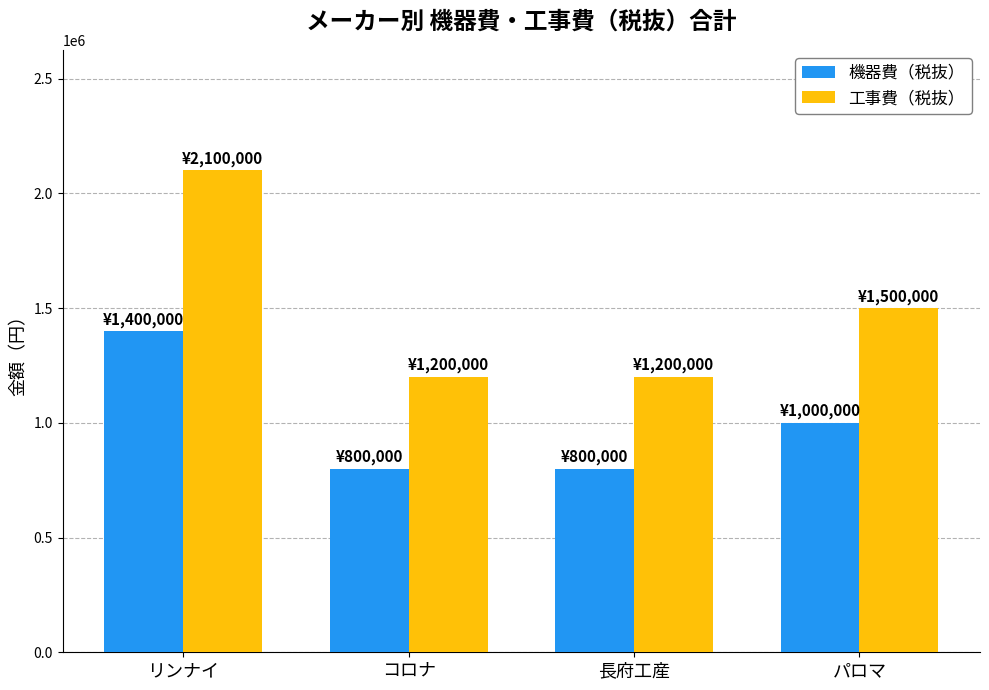

Rank the series by their average value, from lowest to highest.

機器費（税抜）, 工事費（税抜）